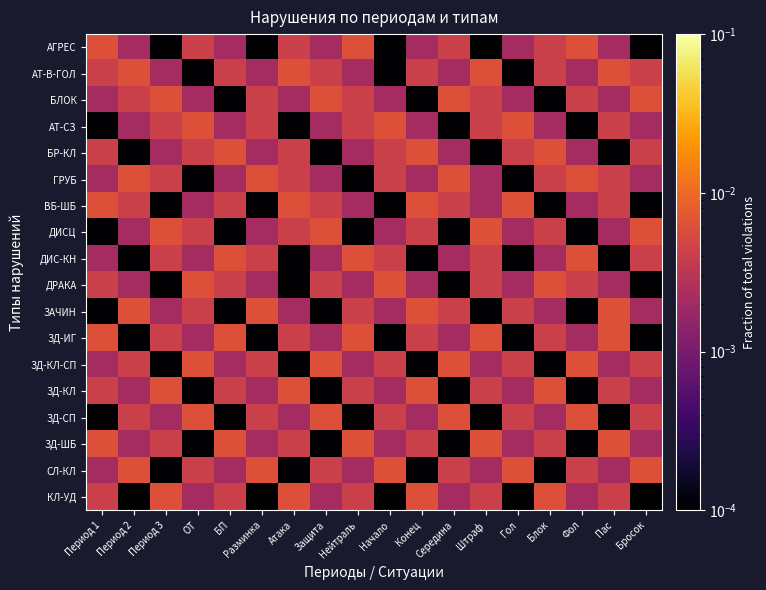

Rank the series by their maximum value, from highest to lowest.

АГРЕС, АТ-В-ГОЛ, БЛОК, АТ-СЗ, БР-КЛ, ГРУБ, ВБ-ШБ, ДИСЦ, ДИС-КН, ДРАКА, ЗАЧИН, ЗД-ИГ, ЗД-КЛ-СП, ЗД-КЛ, ЗД-СП, ЗД-ШБ, СЛ-КЛ, КЛ-УД